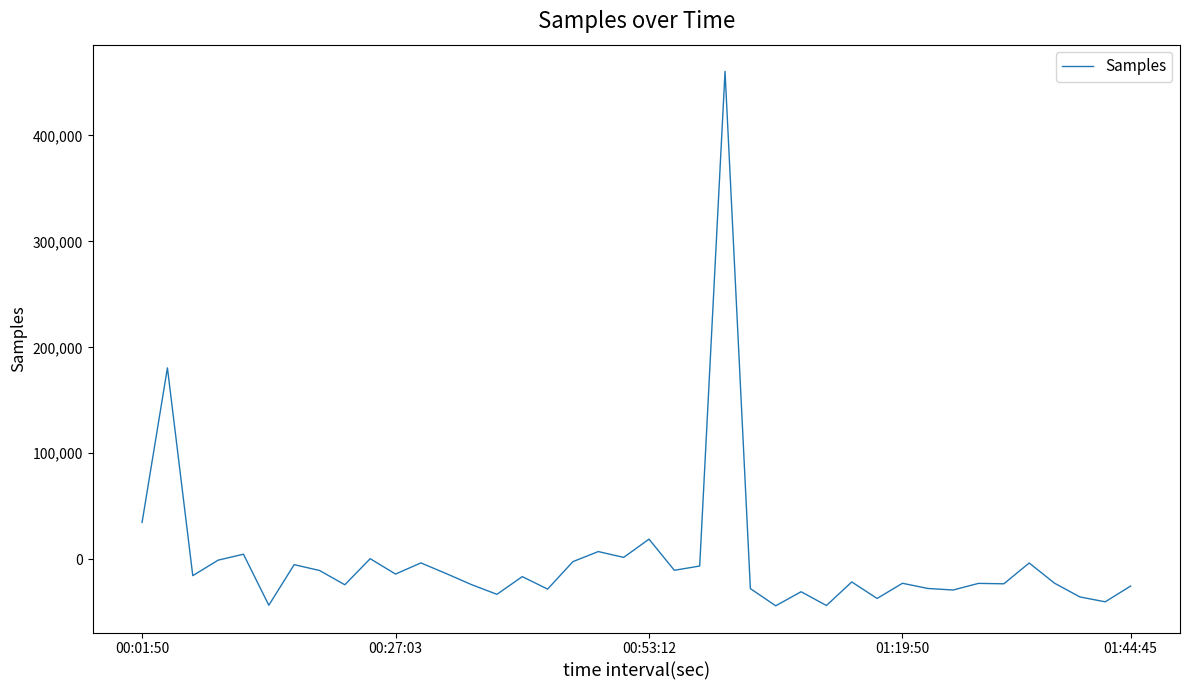

What is the maximum value shown in the chart?

460438.3